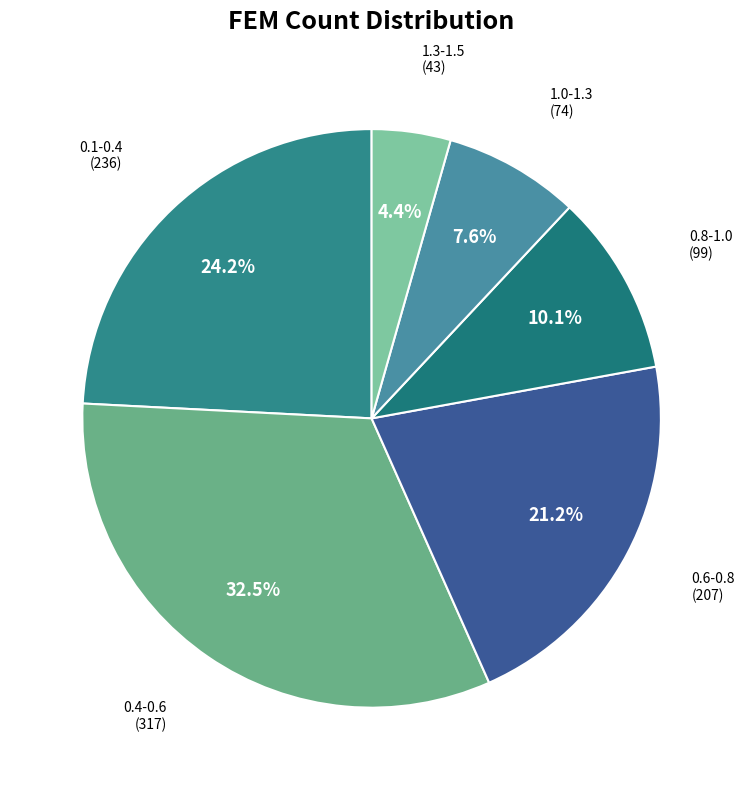

Which has a higher value, 1.3-1.5 or 1.0-1.3?

1.0-1.3